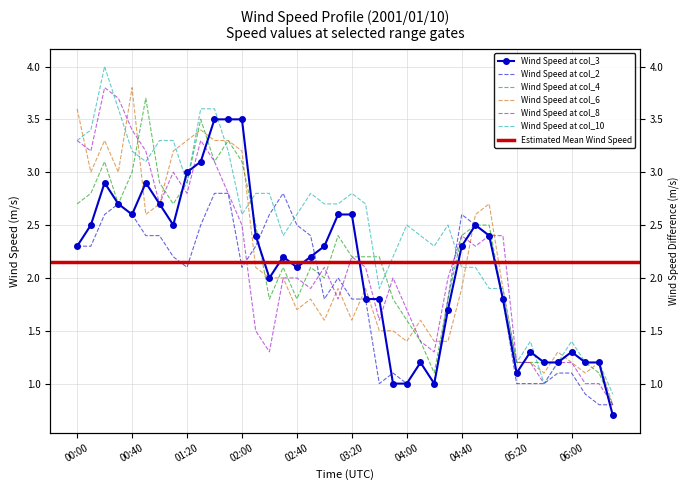

What is the sum of all col_3 values?

83.8